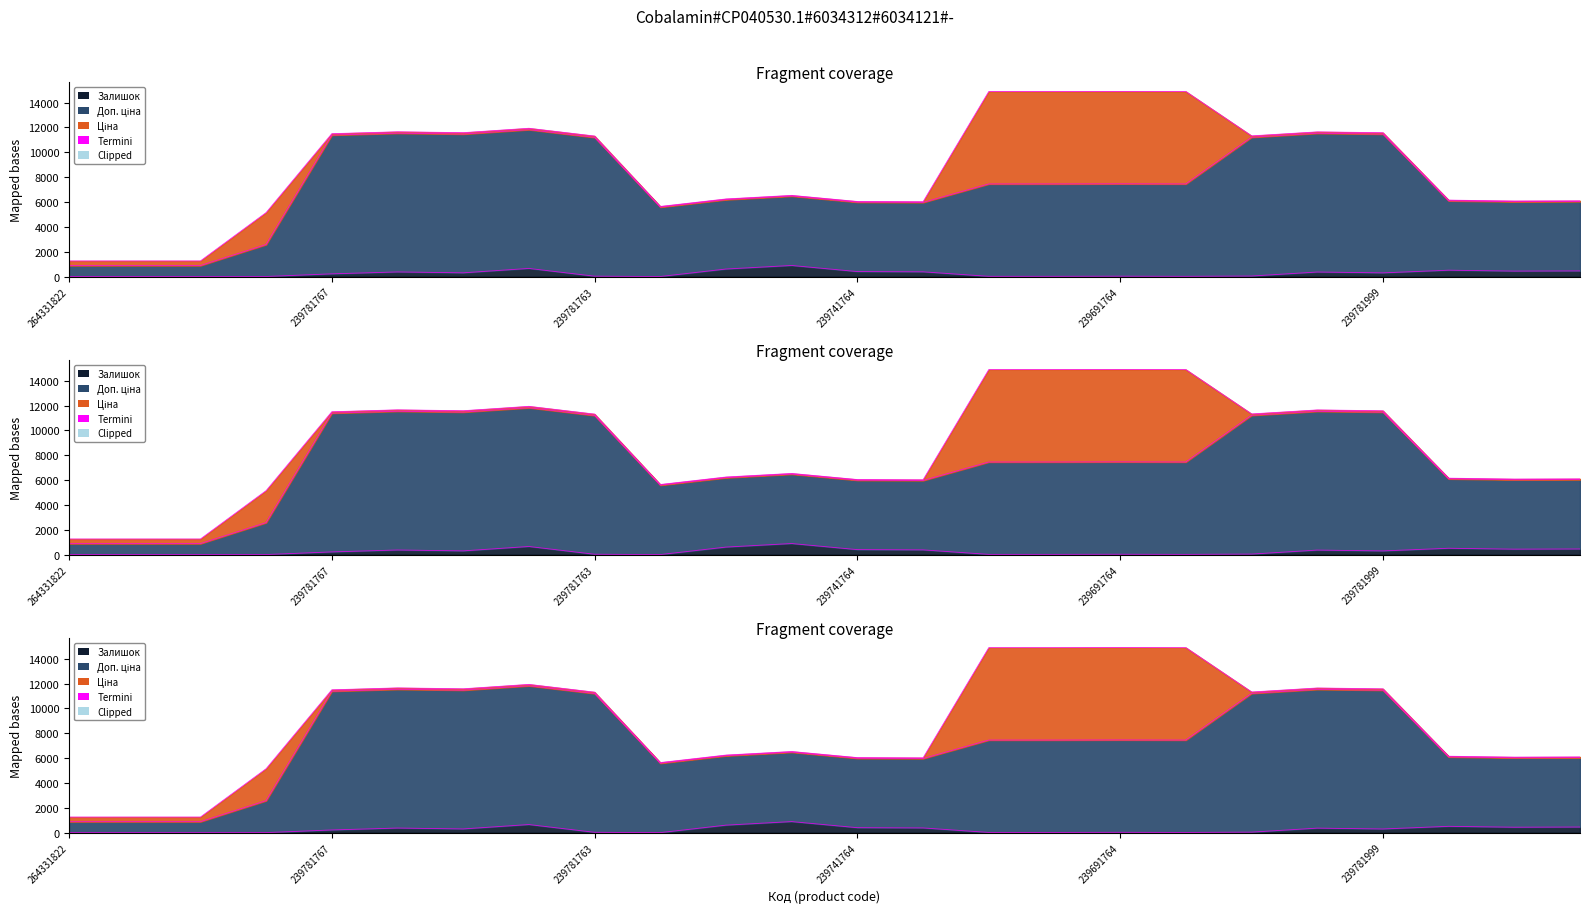

Where does the Доп. ціна series first go above 7453?

239781767